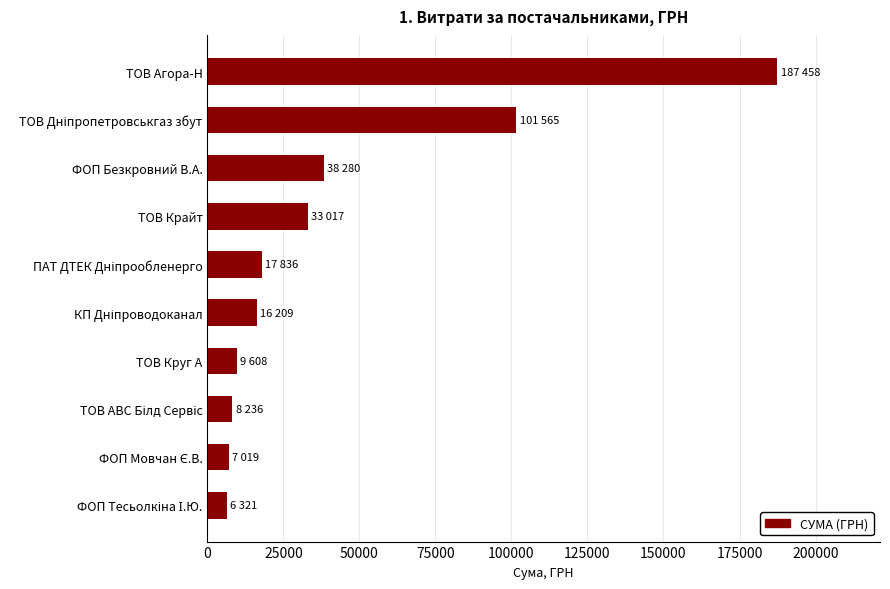

What is the minimum value shown in the chart?

6321.4